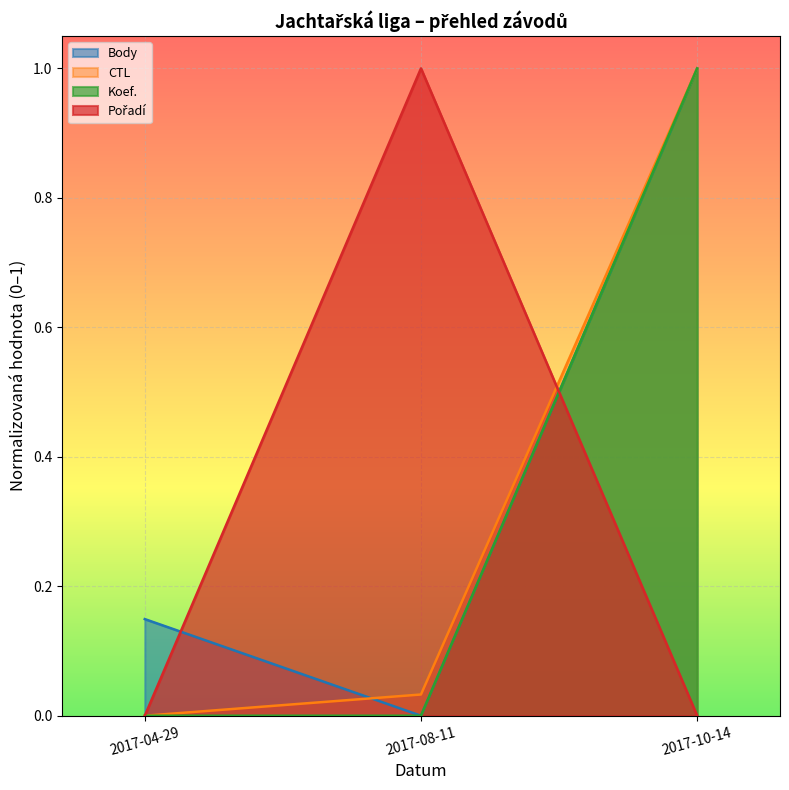

Reading left to right, extract all data points from this chart.

Body: 0.1	0.0	1.0
CTL: 0.0	0.0	1.0
Koef.: 0.0	0.0	1.0
Pořadí: 0.0	1.0	0.0